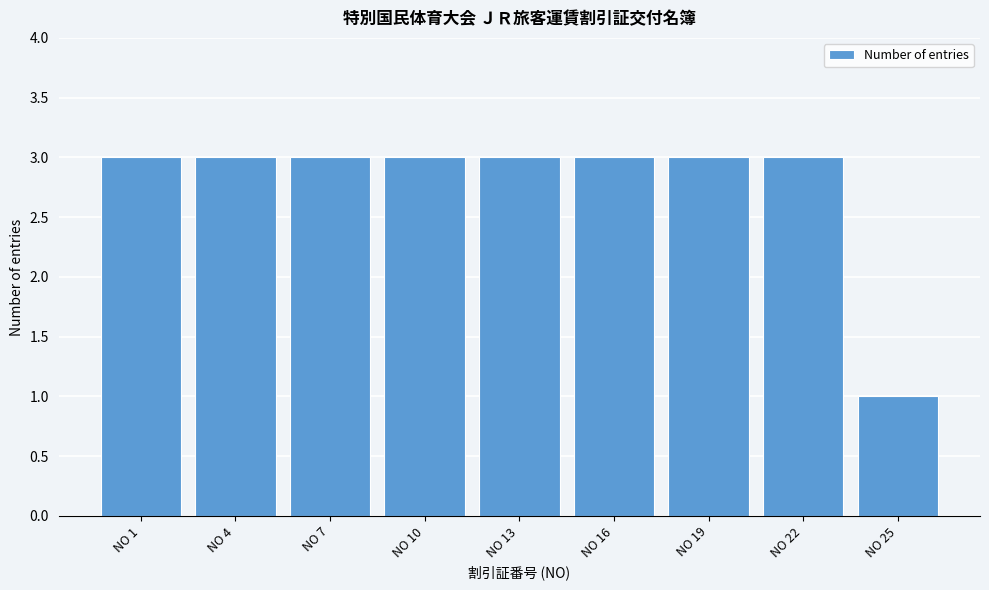

Reading left to right, list all the values displayed in this chart.

NO 1=3	NO 4=3	NO 7=3	NO 10=3	NO 13=3	NO 16=3	NO 19=3	NO 22=3	NO 25=1